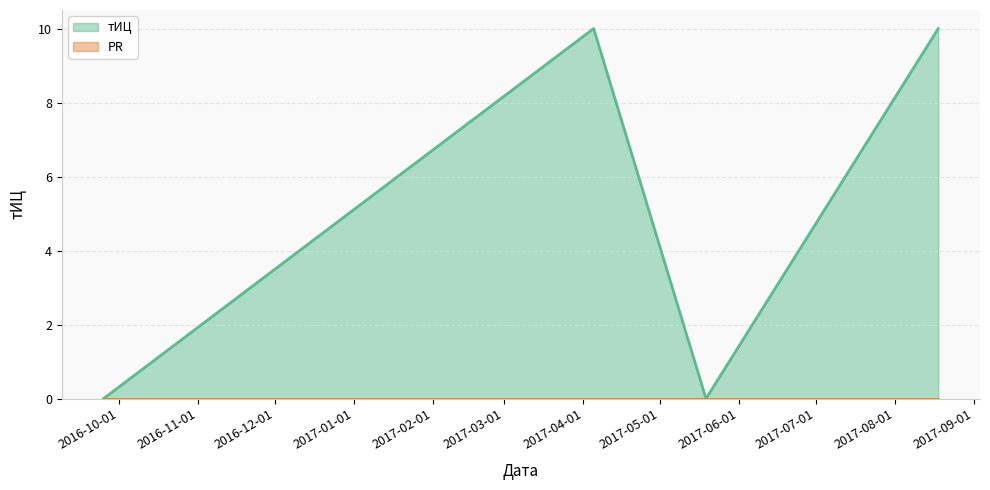

How many points are lower than both their immediate neighbors (excluding endpoints)?

1